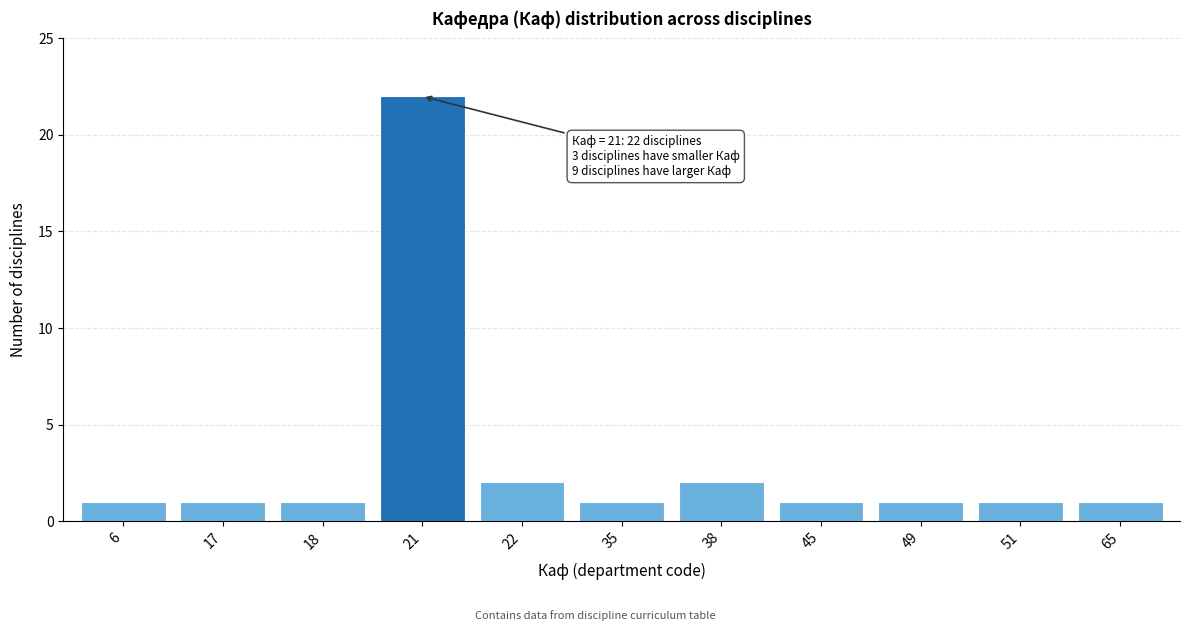

Reading left to right, transcribe all the data shown in this chart.

1	1	1	22	2	1	2	1	1	1	1